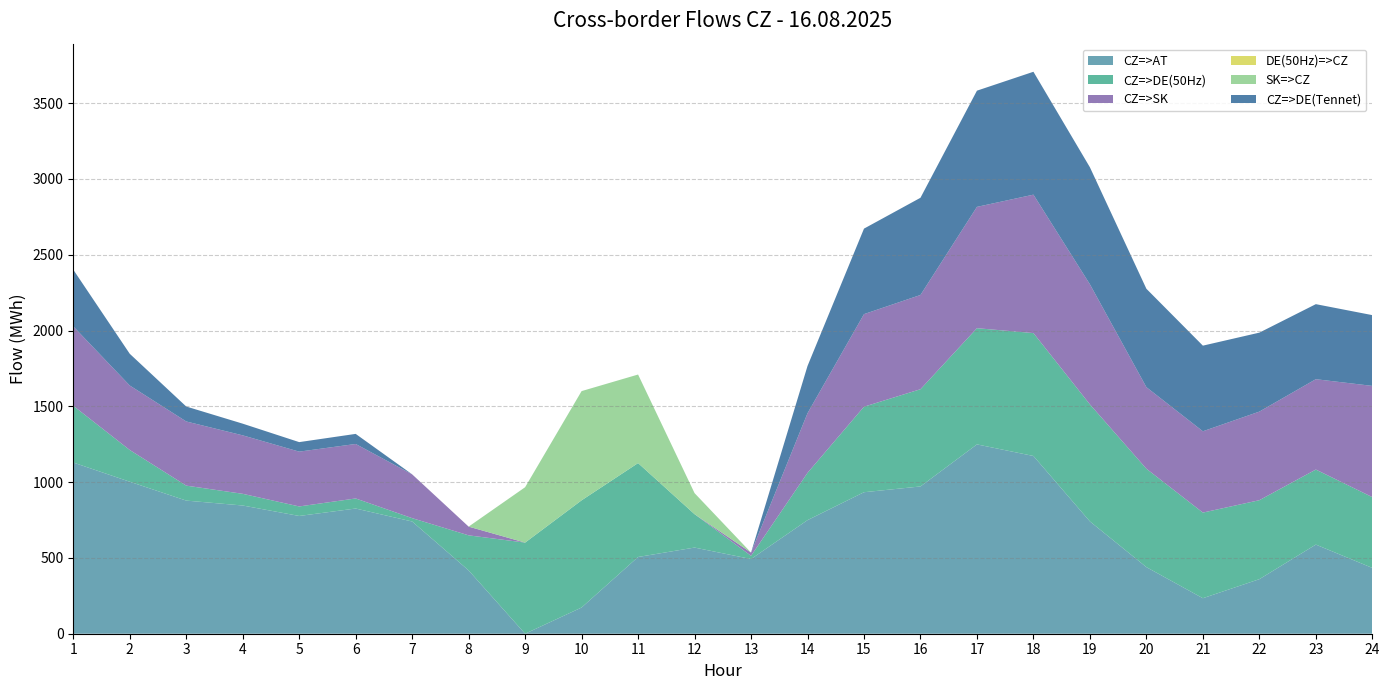

Reading left to right, list all the values displayed in this chart.

CZ=>AT: 1129.2	1002.6	878.1	845.7	776.7	825.8	740.2	417.7	0.0	172.9	506.1	568.3	492.6	749.2	933.3	971.4	1248.8	1172.4	740.7	439.2	234.2	359.8	587.9	434.1
CZ=>DE(50Hz): 374.2	209.2	98.7	77.1	62.8	66.4	22.1	231.2	601.1	707.0	619.5	220.3	21.2	311.8	564.0	641.3	766.4	810.6	771.9	649.1	564.8	520.9	495.0	466.9
CZ=>SK: 523.7	425.4	423.2	385.6	361.5	359.4	288.9	57.5	0.0	0.0	0.0	0.0	21.4	393.2	610.7	621.6	800.2	913.0	792.1	537.9	536.3	584.3	595.9	733.6
DE(50Hz)=>CZ: 0.0	0.0	0.0	0.0	0.0	0.0	0.0	0.0	0.0	0.0	0.0	0.0	0.0	0.0	0.0	0.0	0.0	0.0	0.0	0.0	0.0	0.0	0.0	0.0
SK=>CZ: 0.0	0.0	0.0	0.0	0.0	0.0	0.0	0.0	365.2	720.4	584.0	138.8	0.0	0.0	0.0	0.0	0.0	0.0	0.0	0.0	0.0	0.0	0.0	0.0
CZ=>DE(Tennet): 374.1	209.2	98.6	77.1	62.8	66.5	0.0	0.0	0.0	0.0	0.0	0.0	0.0	311.7	564.0	641.2	766.5	810.6	771.8	649.0	564.8	520.9	495.0	466.8